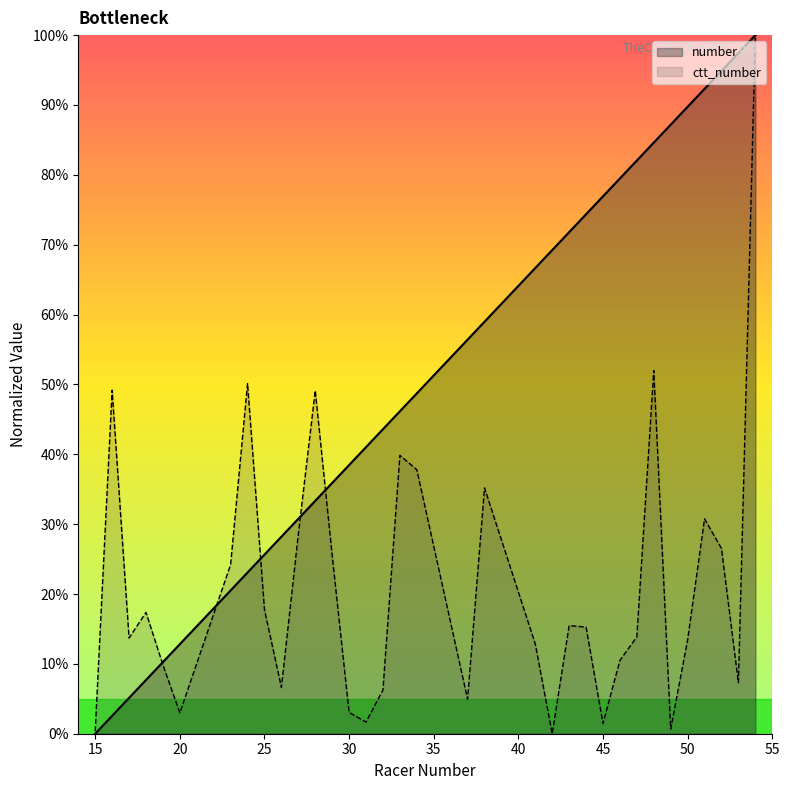

How many positive values does the ctt_number series have?

33